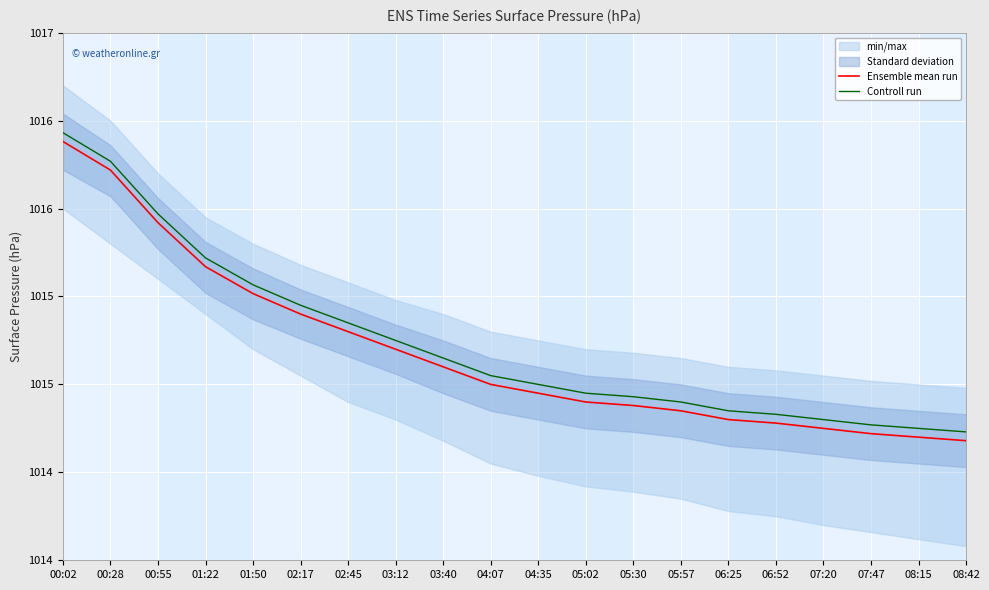

What position from the right is 06:52?

5